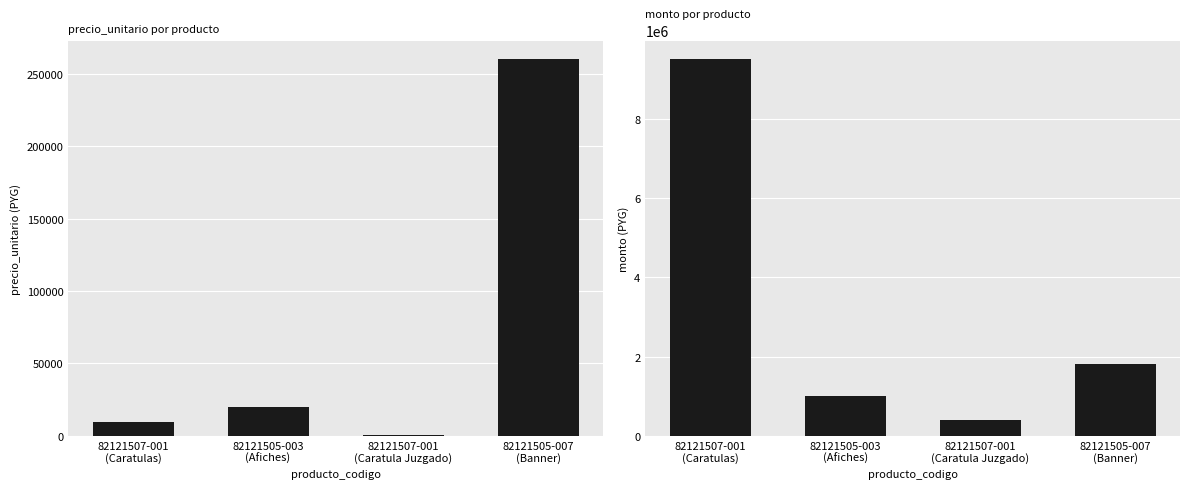

Reading left to right, what are all the values shown in this chart?

precio_unitario: 82121507-001
(Caratulas)=9500	82121505-003
(Afiches)=20000	82121507-001
(Caratula Juzgado)=715	82121505-007
(Banner)=260000
monto: 82121507-001
(Caratulas)=9500000	82121505-003
(Afiches)=1000000	82121507-001
(Caratula Juzgado)=400400	82121505-007
(Banner)=1820000